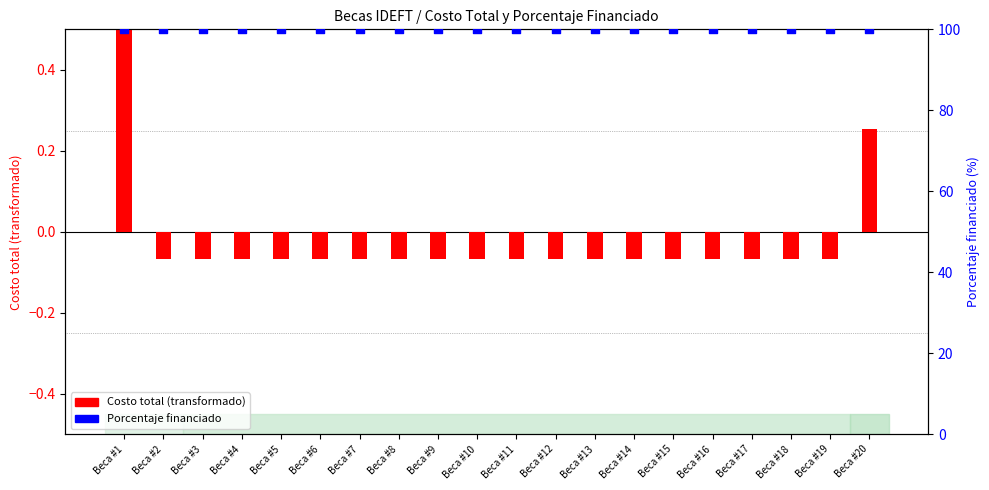

Which series has the largest total across all categories?

Porcentaje financiado